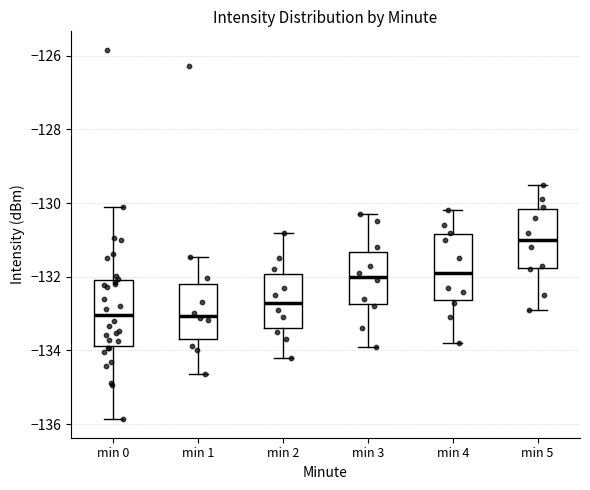

Where does the lower whisker of the box for min 4 end on the y-axis? The values are not printed on the chart, so give them approximately, as read against the axis.

-133.8